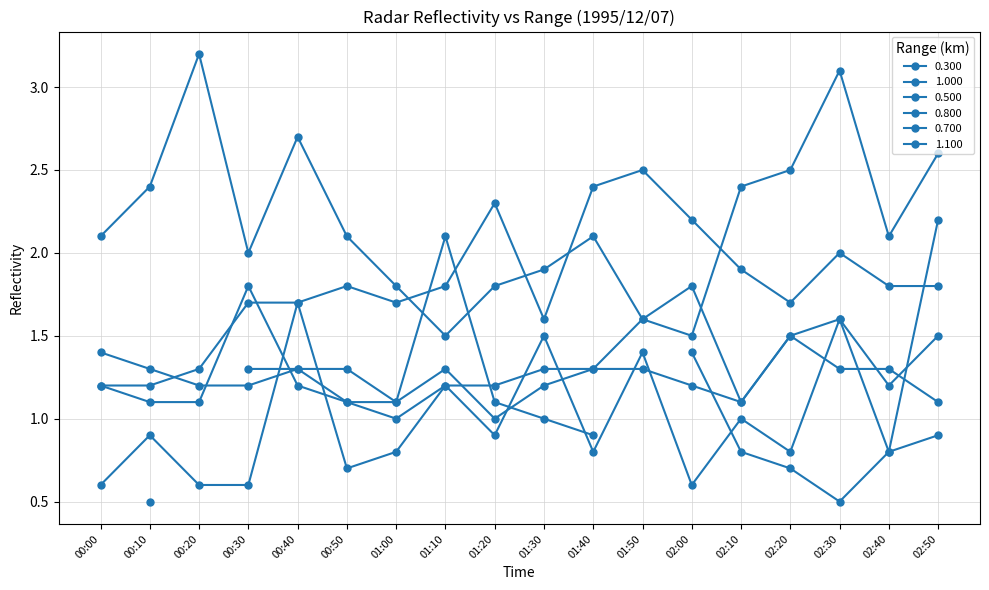

What is the lowest value of the 0.700 series?

1.0